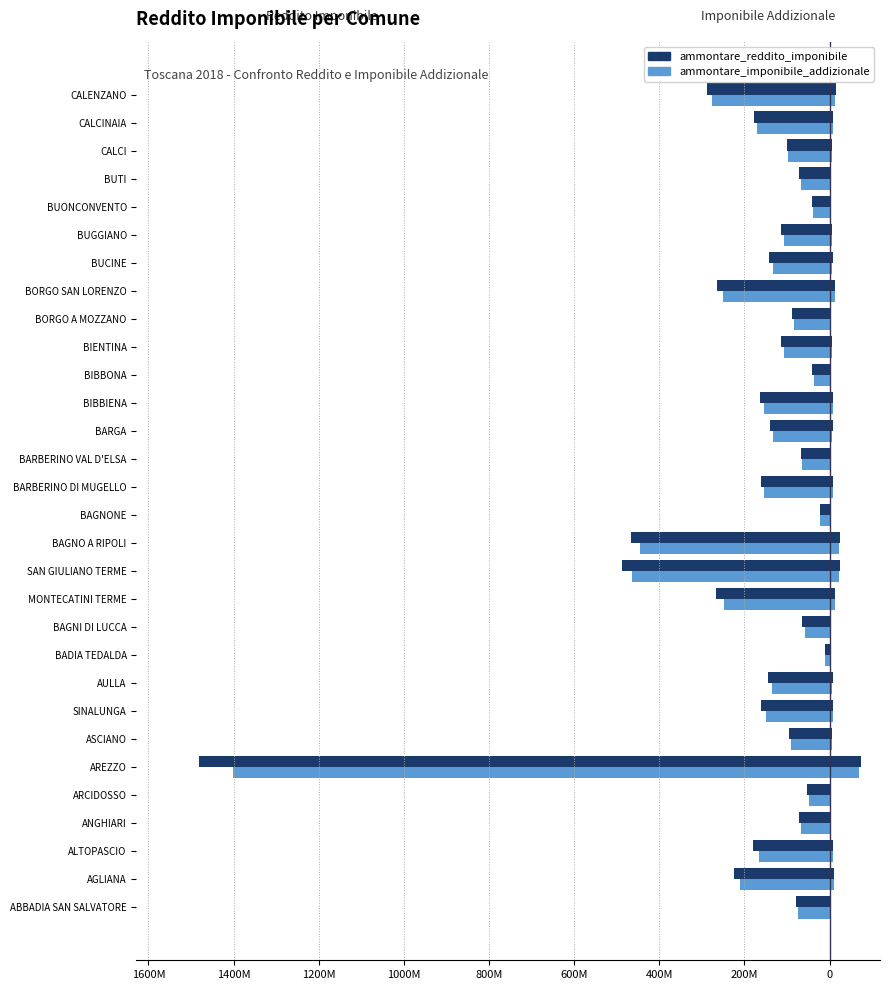

The value of ammontare_imponibile_addizionale at MONTECATINI TERME is -406608650. True or false?

False